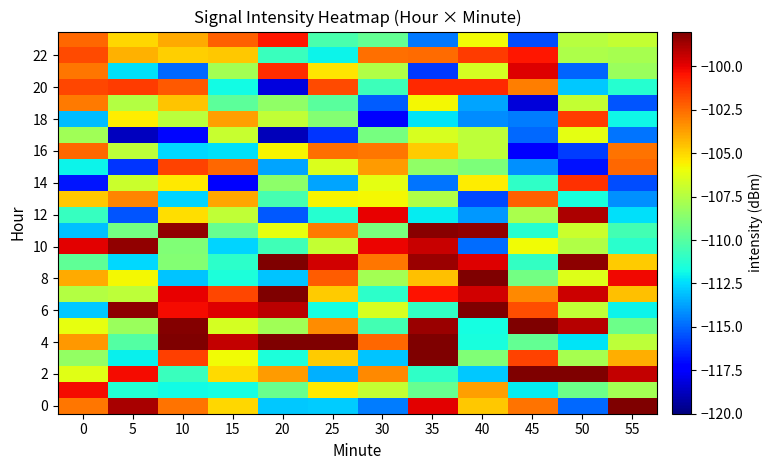

Which series has the widest spread of values?

20